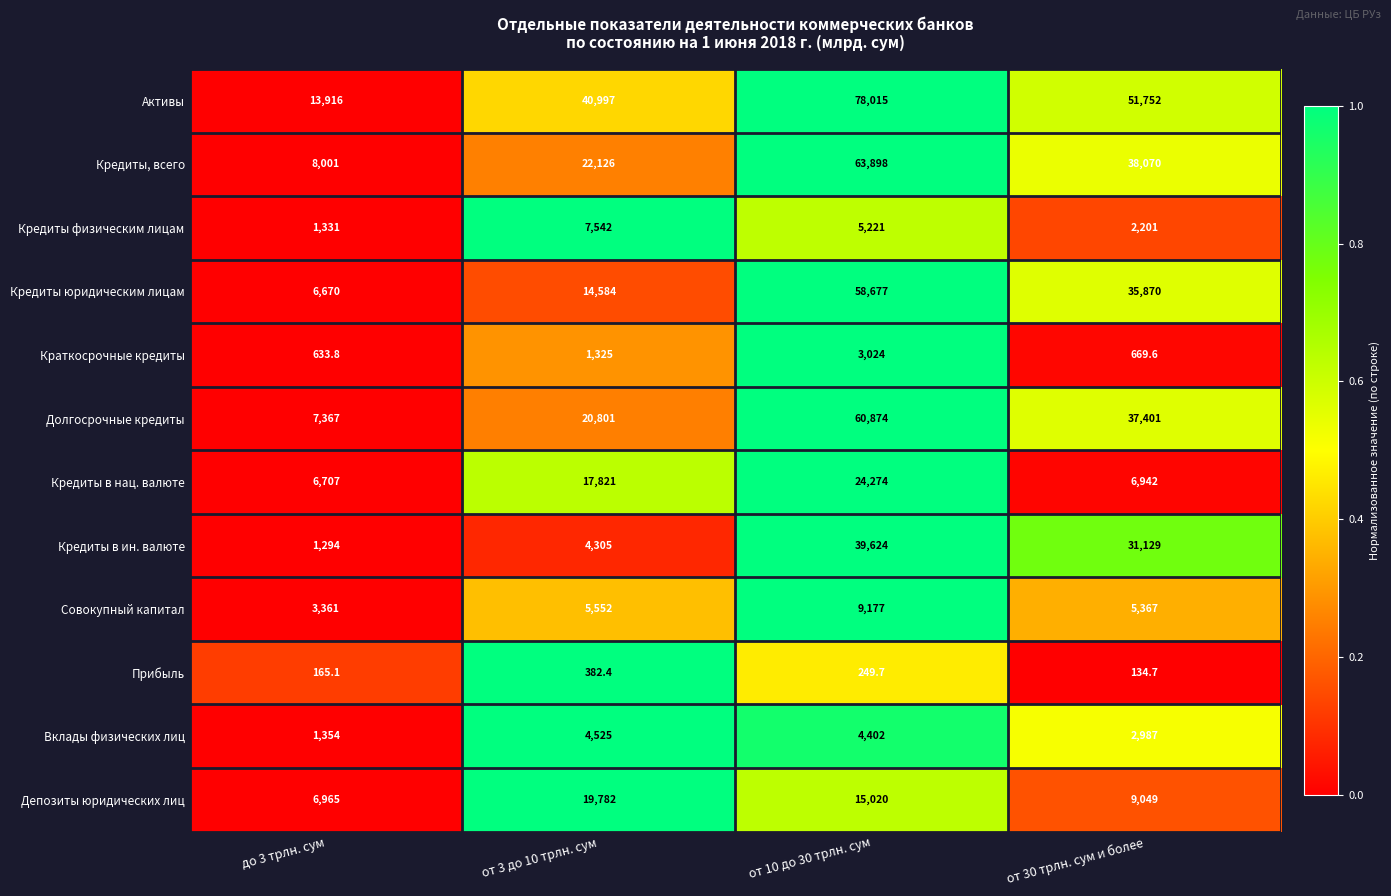

Rank the series at до 3 трлн. сум from highest to lowest value.

Активы, Кредиты, всего, Долгосрочные кредиты, Депозиты юридических лиц, Кредиты в нац. валюте, Кредиты юридическим лицам, Совокупный капитал, Вклады физических лиц, Кредиты физическим лицам, Кредиты в ин. валюте, Краткосрочные кредиты, Прибыль